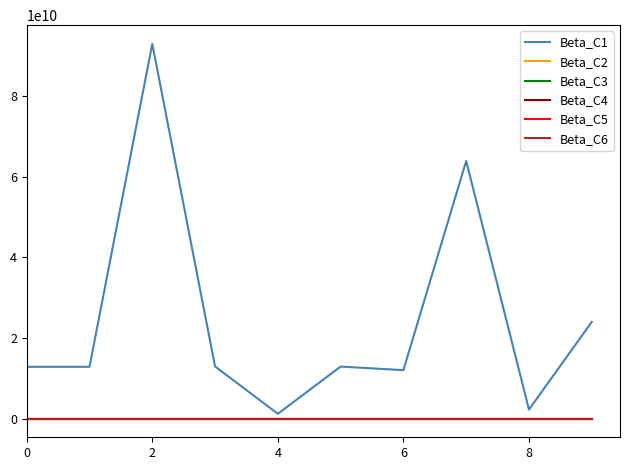

How many lines are shown in the chart?

6